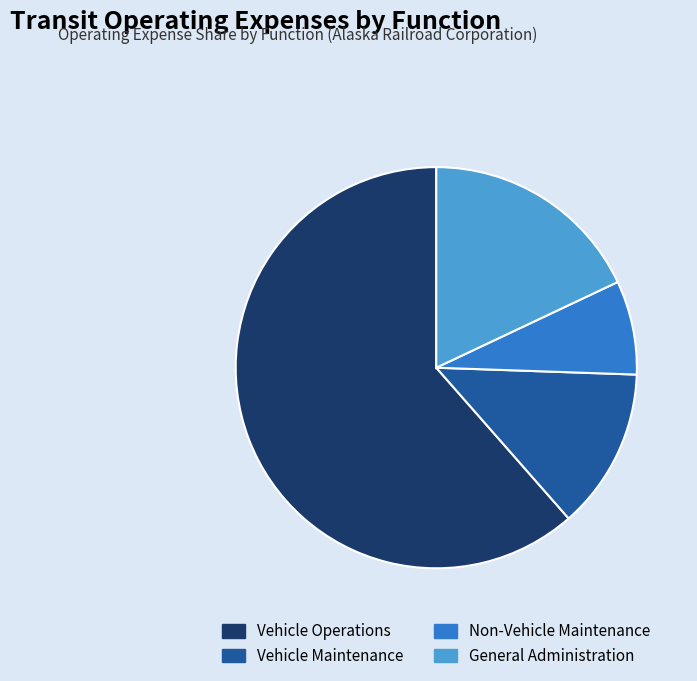

True or false: General Administration accounts for 18% of the total.

True